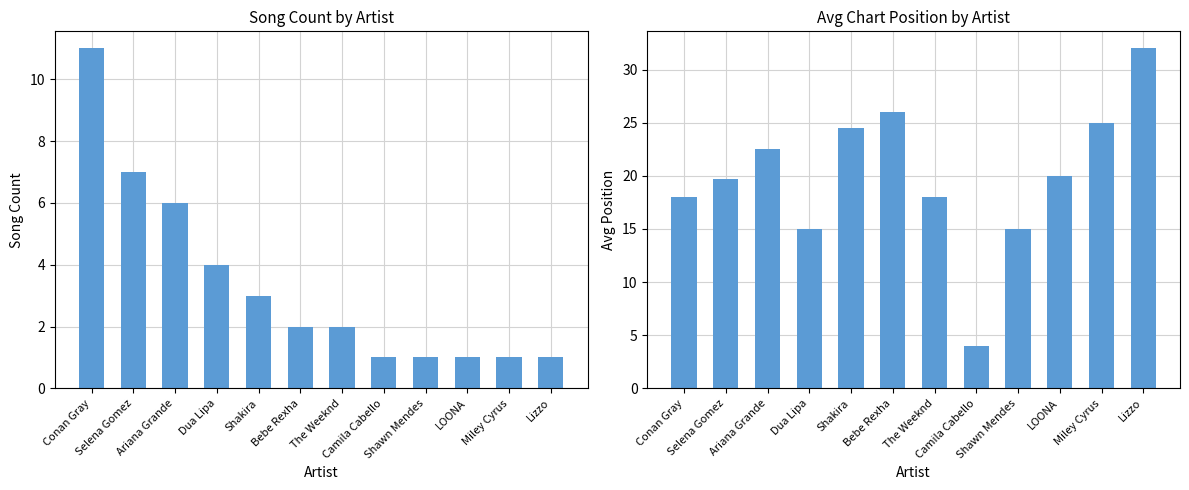

Is it true that Song Count equals 1.0 at Lizzo?

True